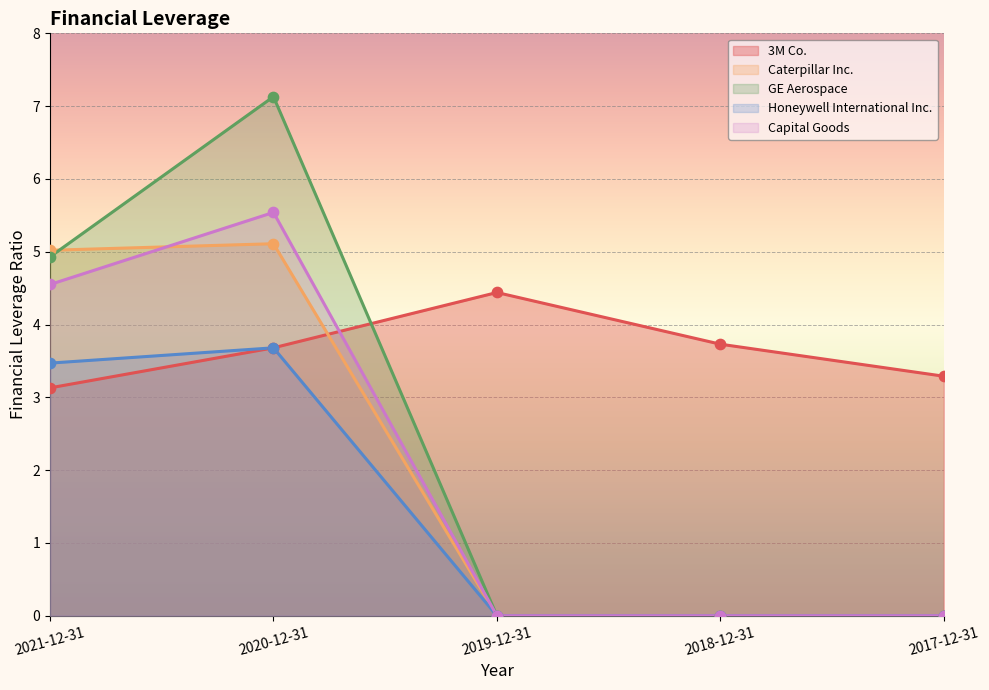

Which series reaches the maximum Y coordinate?

GE Aerospace